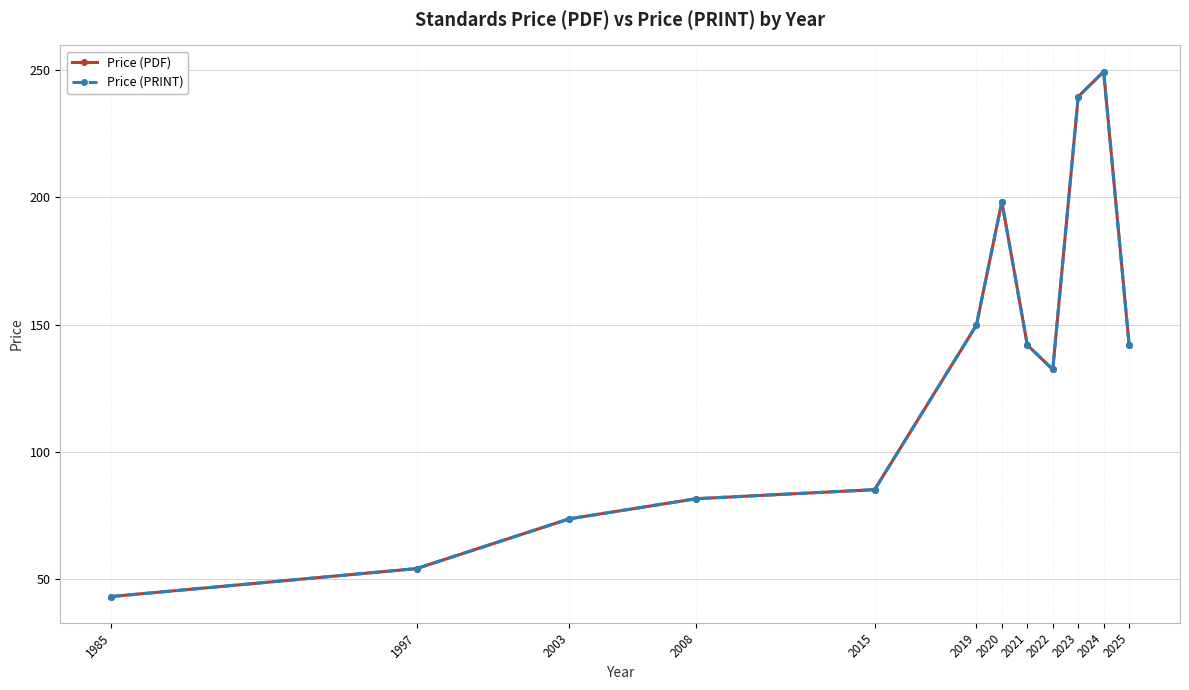

Is this an area chart (filled region under the line)?

No